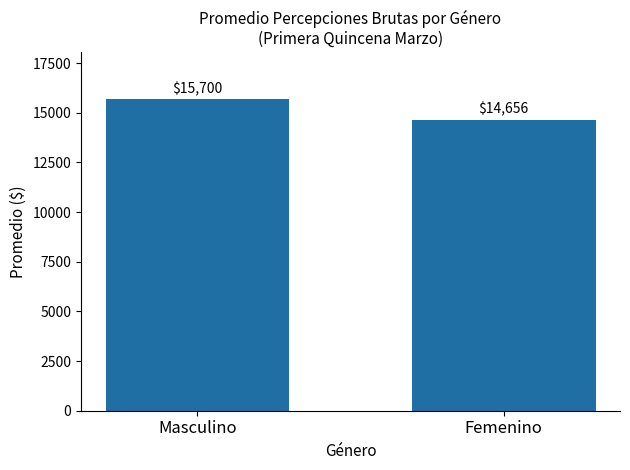

What is the value of the 2nd bar from the left?

14655.7